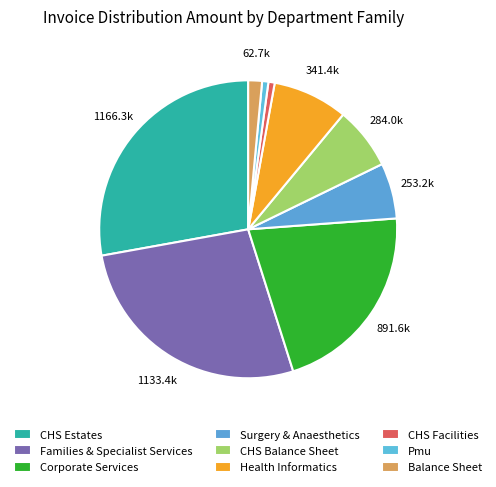

Is it true that Health Informatics is 8% of the pie?

True